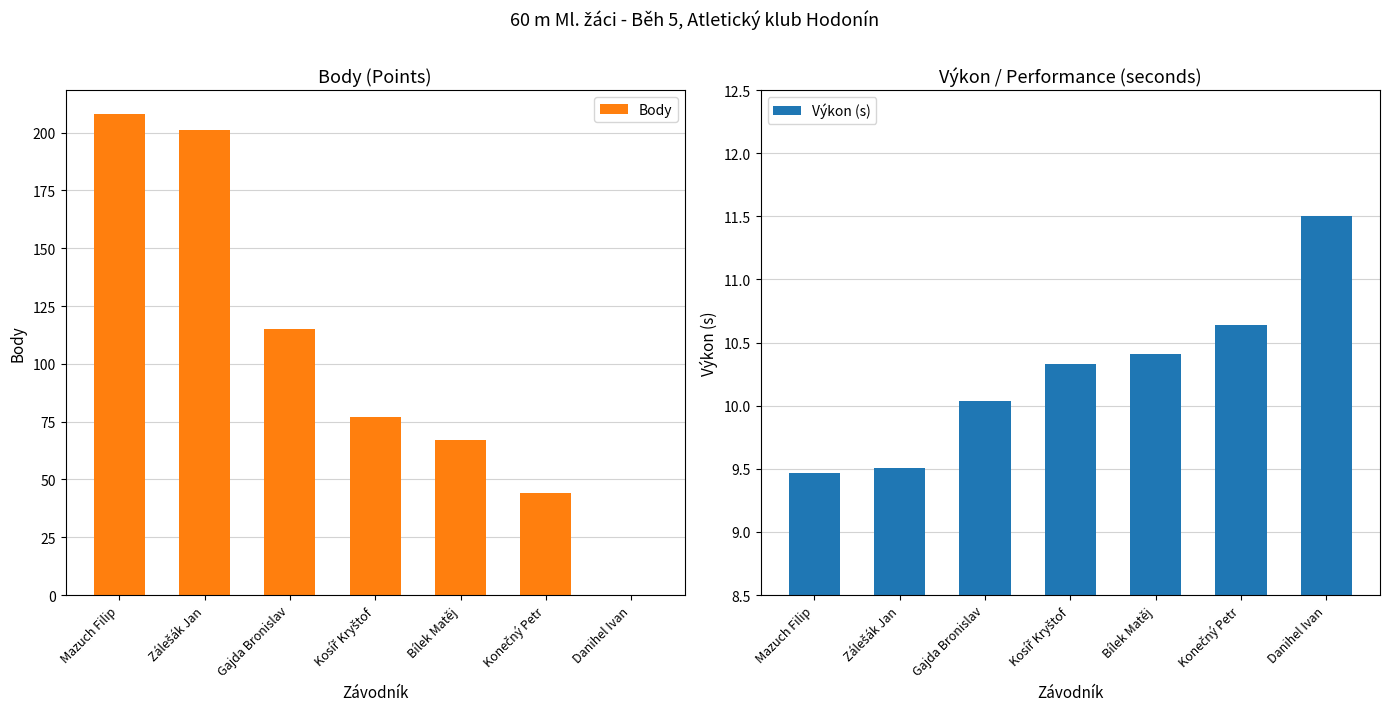

Rank the series at Bílek Matěj from lowest to highest value.

Výkon (s), Body